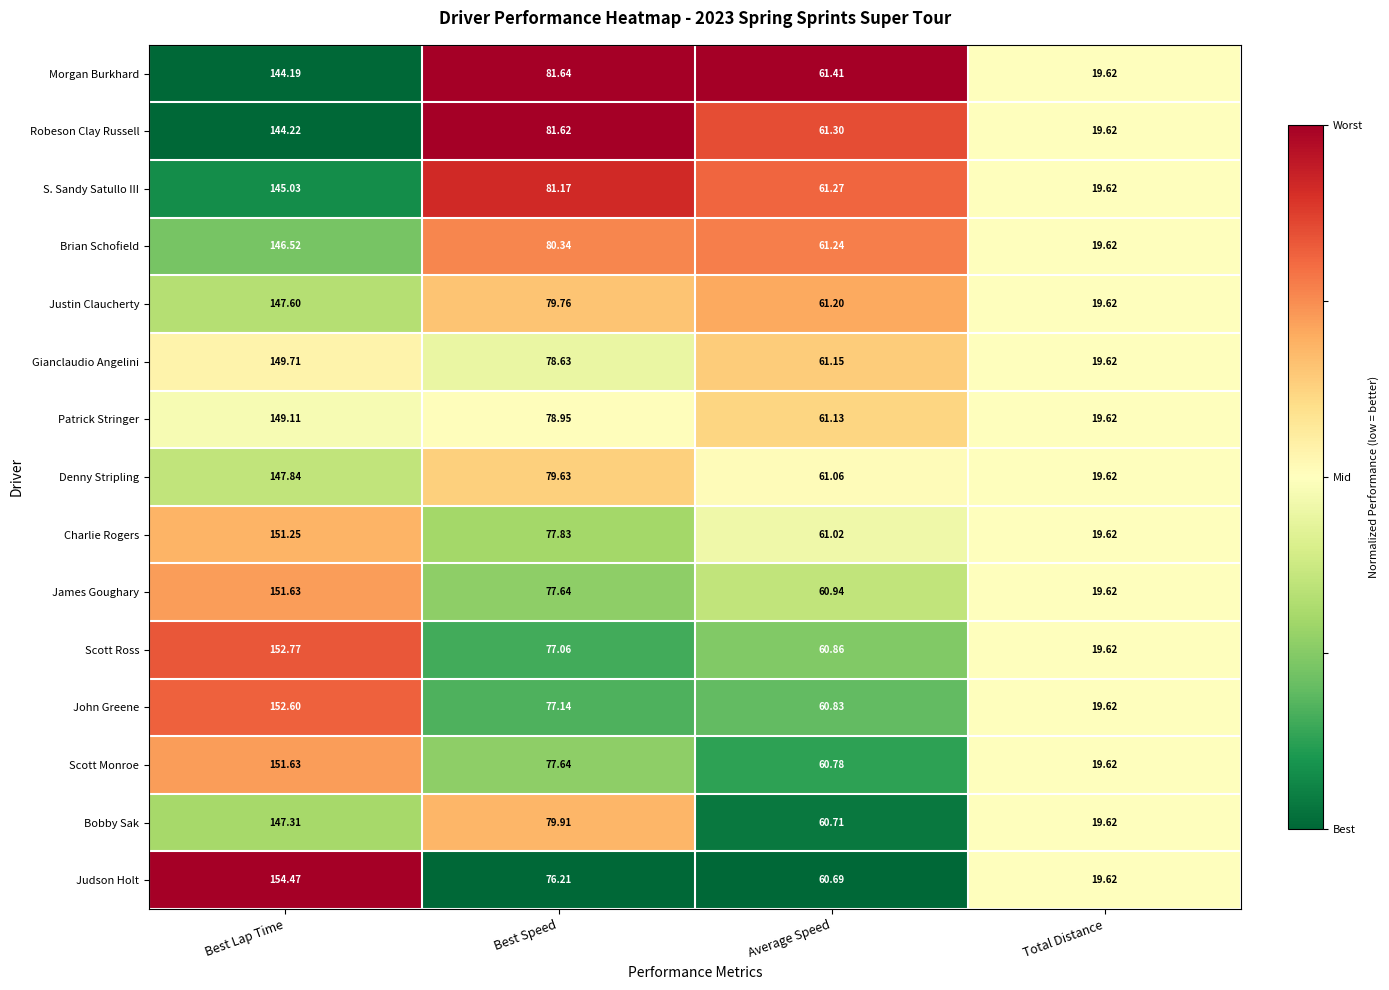

Rank the series at Average Speed from highest to lowest value.

Morgan Burkhard, Robeson Clay Russell, S. Sandy Satullo III, Brian Schofield, Justin Claucherty, Gianclaudio Angelini, Patrick Stringer, Denny Stripling, Charlie Rogers, James Goughary, Scott Ross, John Greene, Scott Monroe, Bobby Sak, Judson Holt